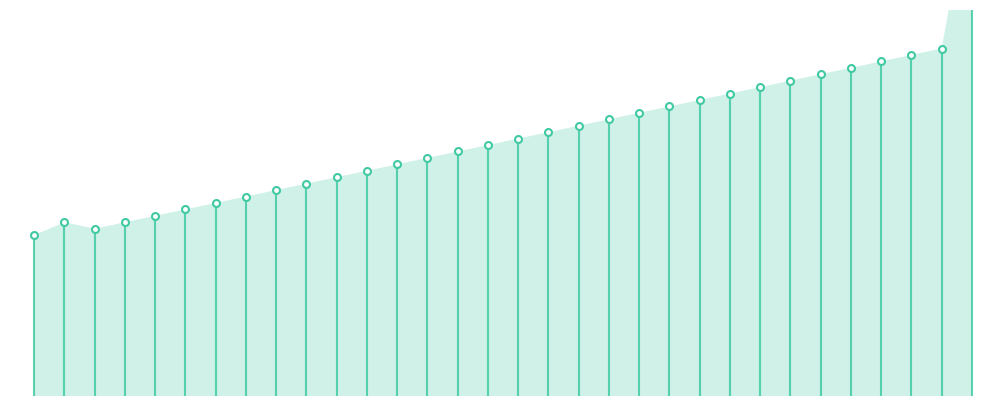

What is the value of the Адмінколегія Волинського ТВ point at the 13th from the left?

36